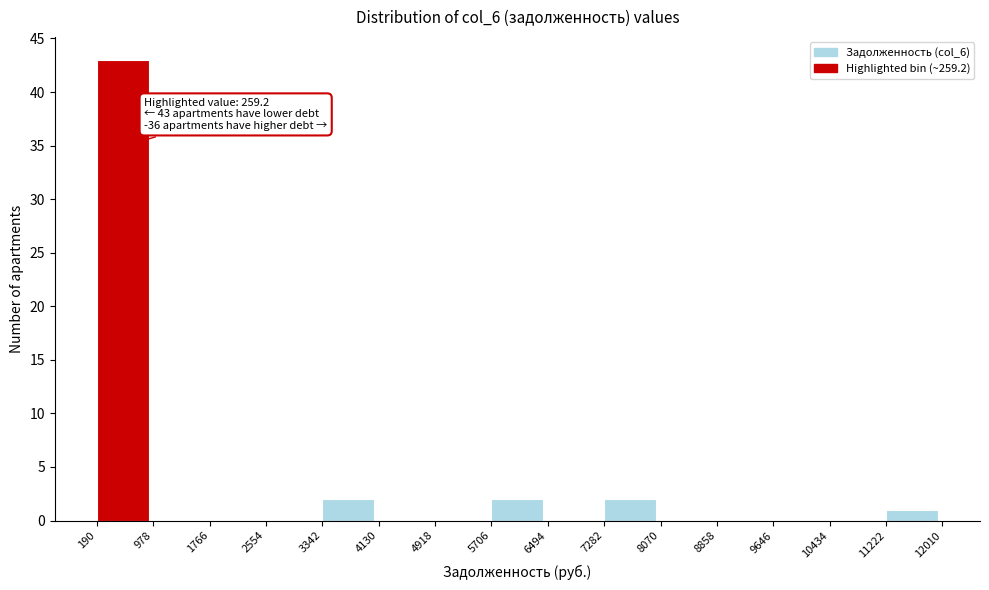

Which range on the x-axis has the tallest bar?

190 to 978